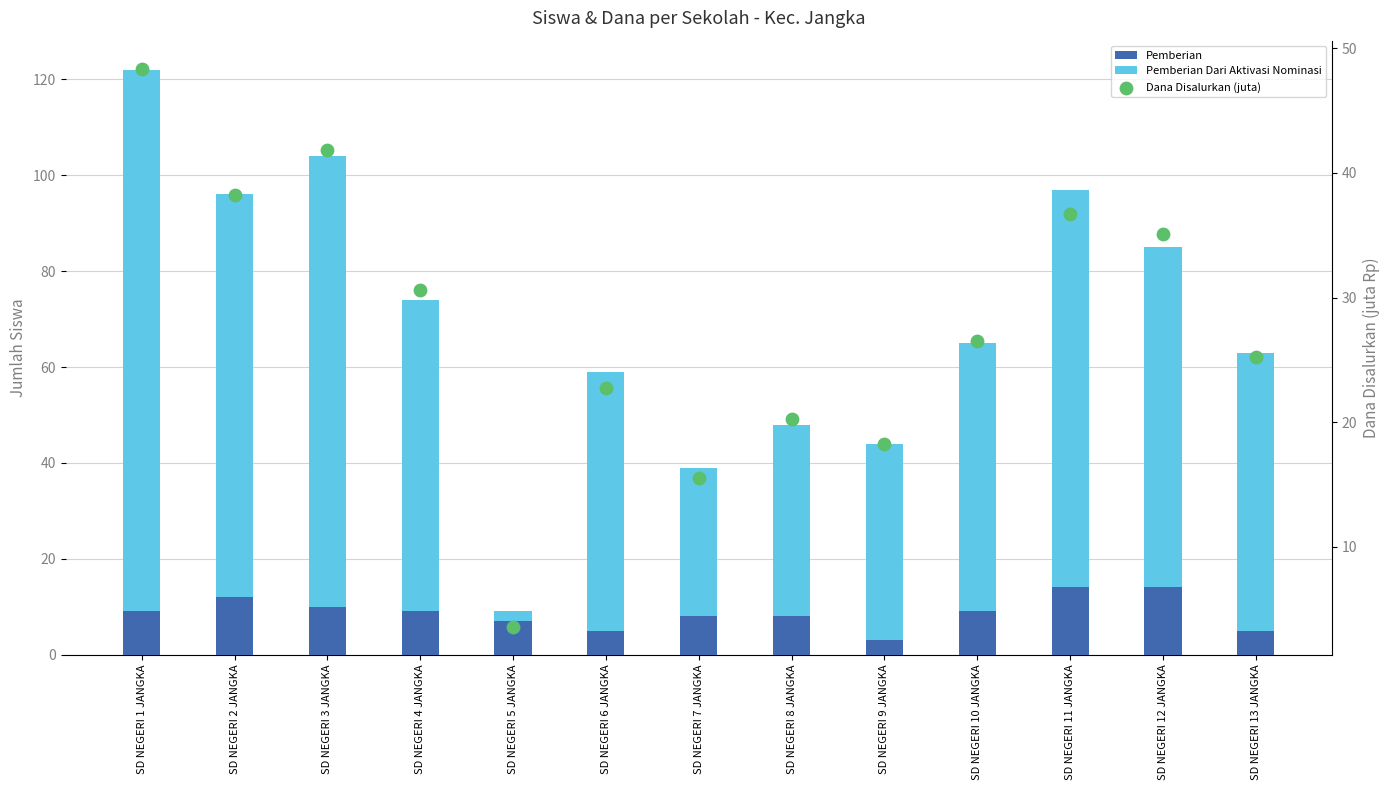

What are all the series names shown in the legend?

Pemberian, Pemberian Dari Aktivasi Nominasi, Dana Disalurkan (juta)